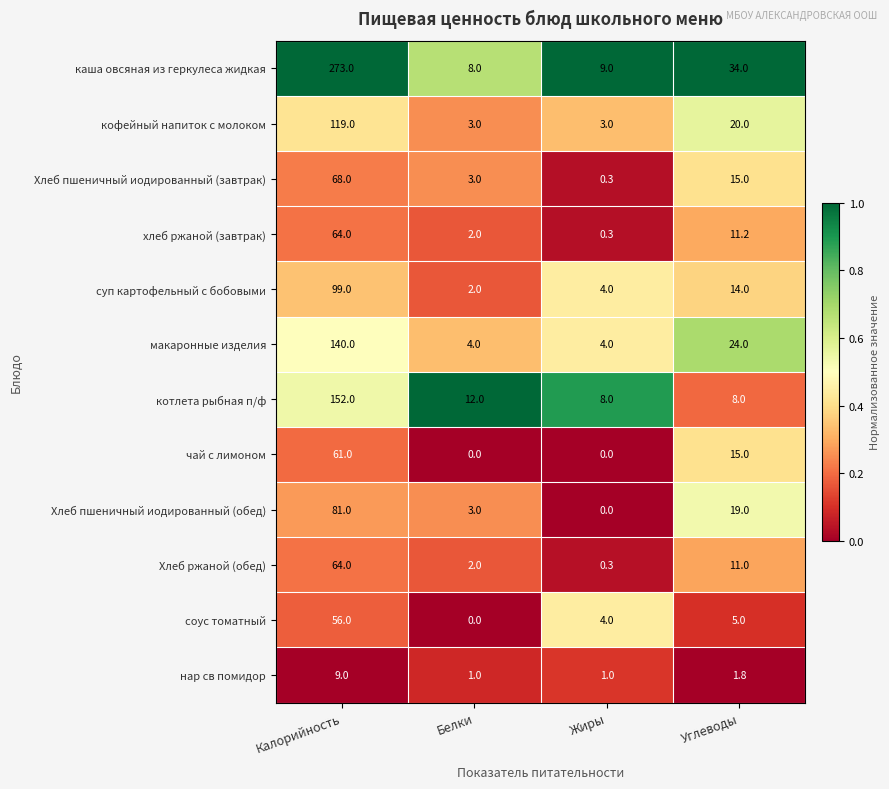

How many series are shown in this chart?

12